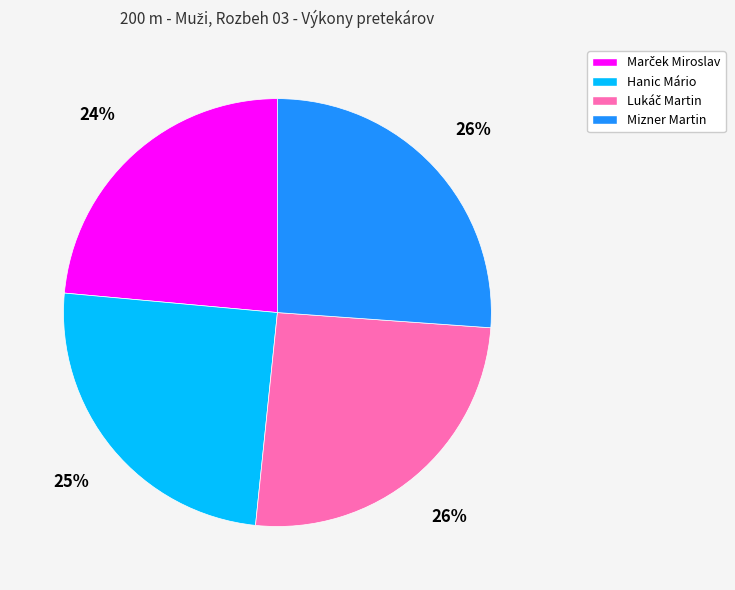

Which has a higher value, Mizner Martin or Hanic Mário?

Mizner Martin